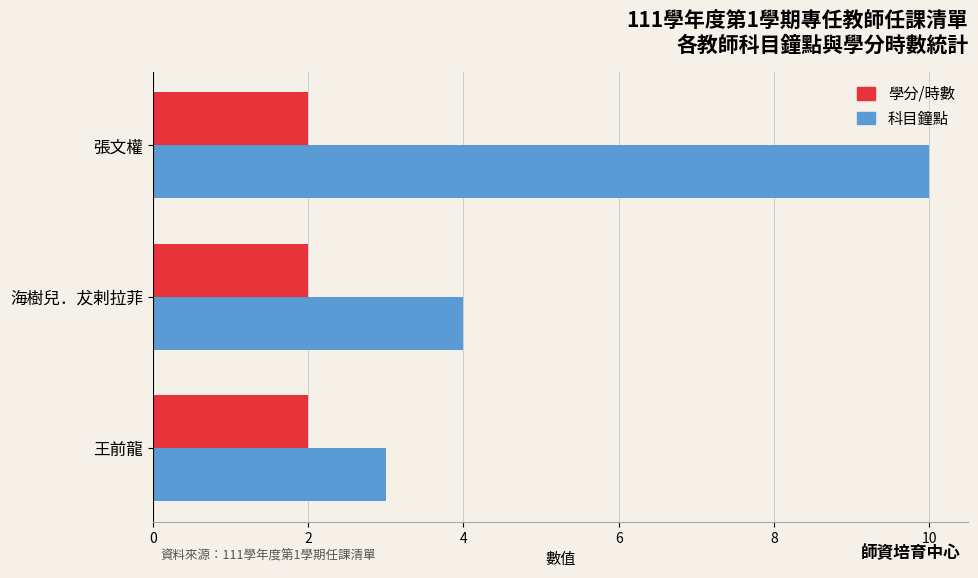

What is the sum of the 科目鐘點 values at 王前龍 and 張文權?

13